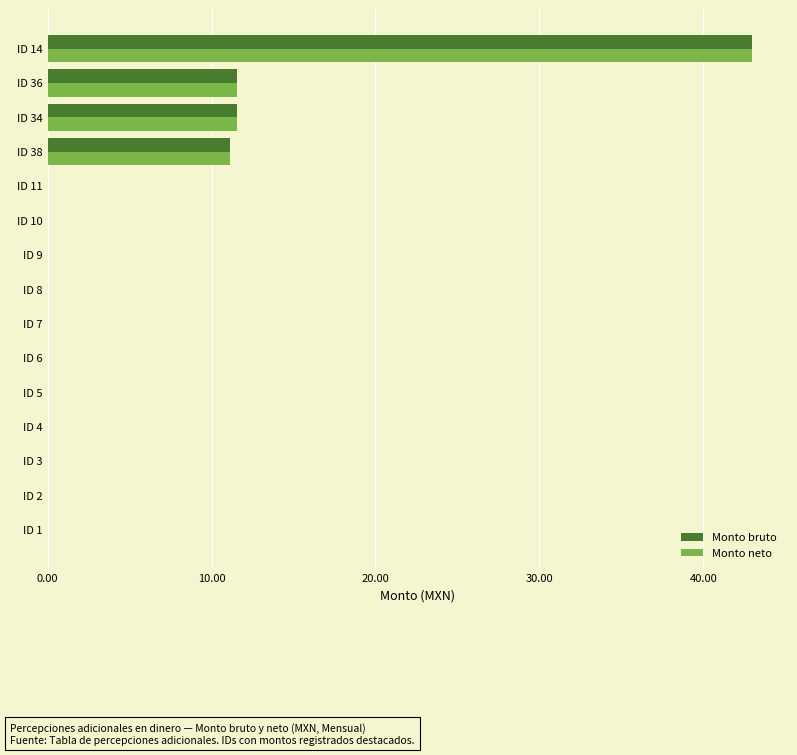

How many distinct data groups are displayed?

2